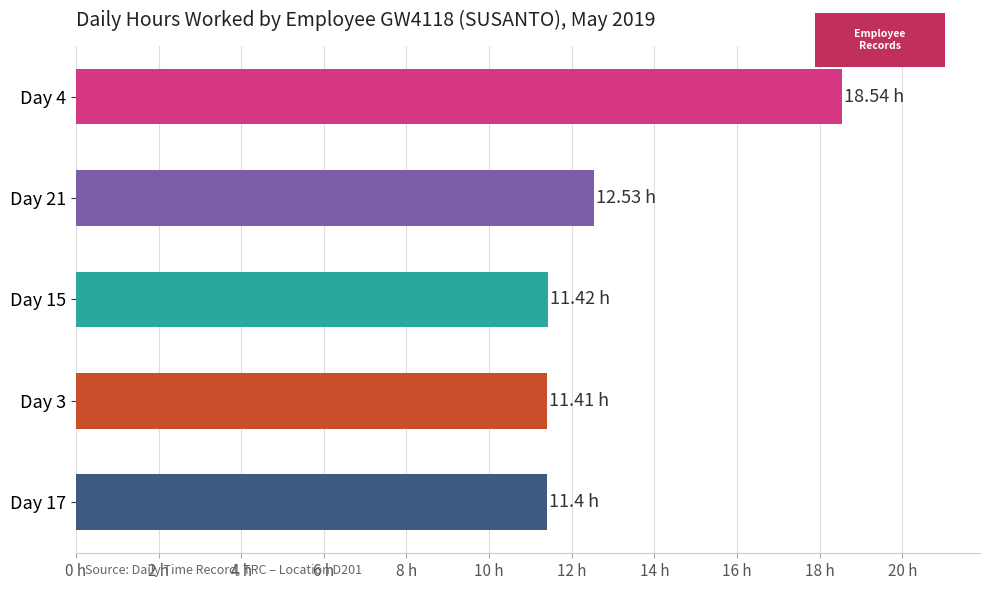

Does the chart contain any negative values?

No